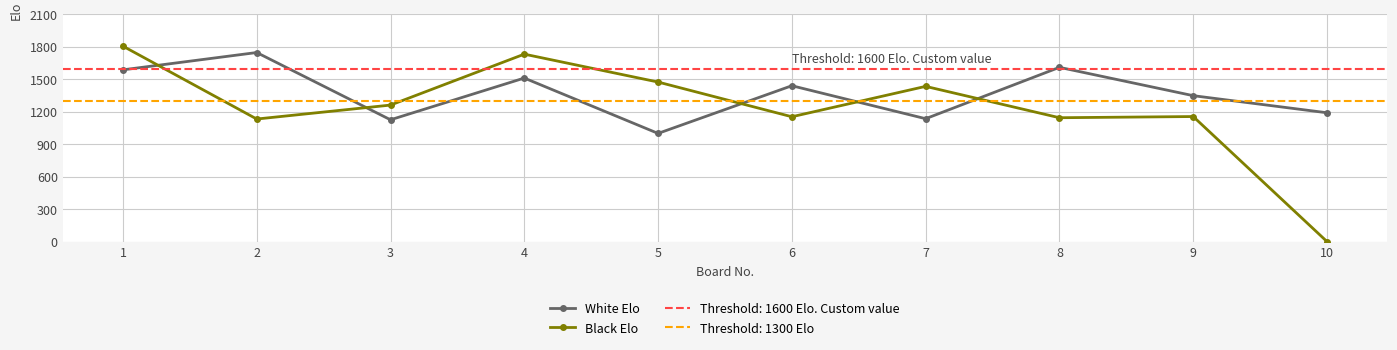

How many times do White Elo and Black Elo cross each other?

5